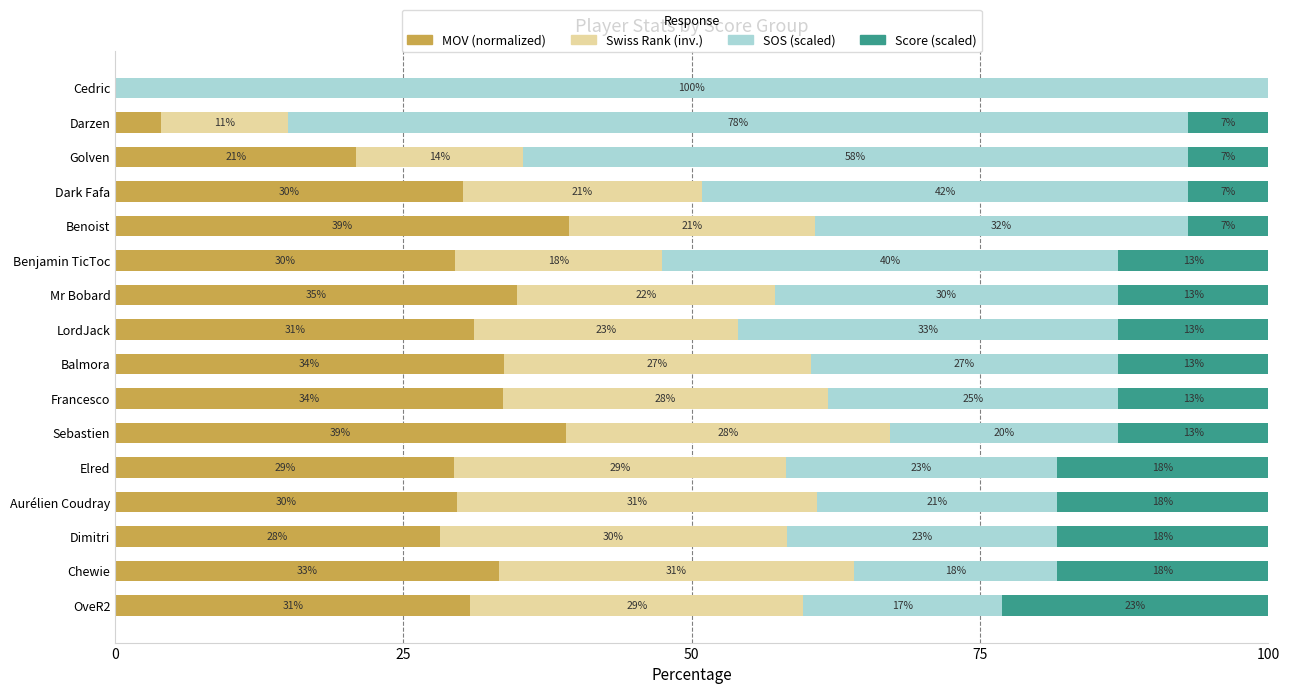

What is the total value across all series at Mr Bobard?

100.0